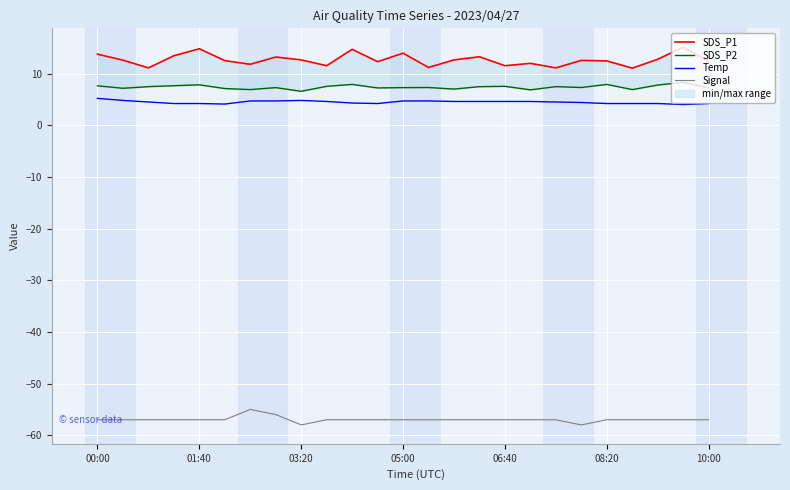

At which category is the sum across all series the highest?

23